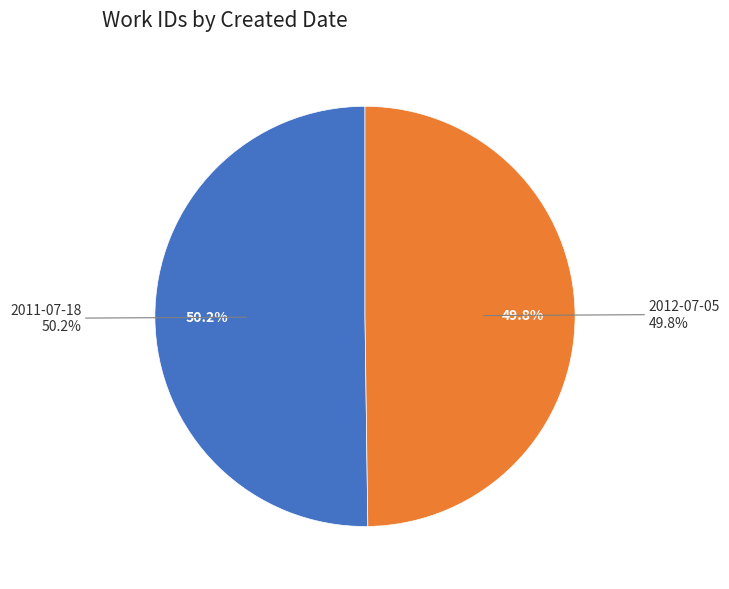

Does any single category account for the majority?

Yes